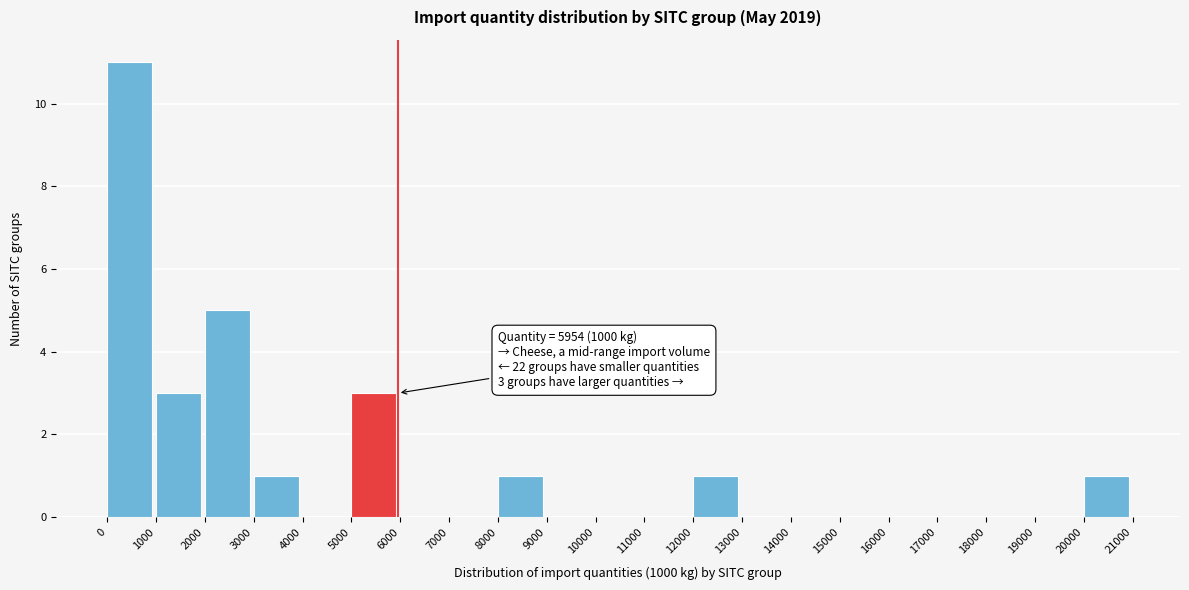

Which range on the x-axis has the tallest bar?

0 to 1000